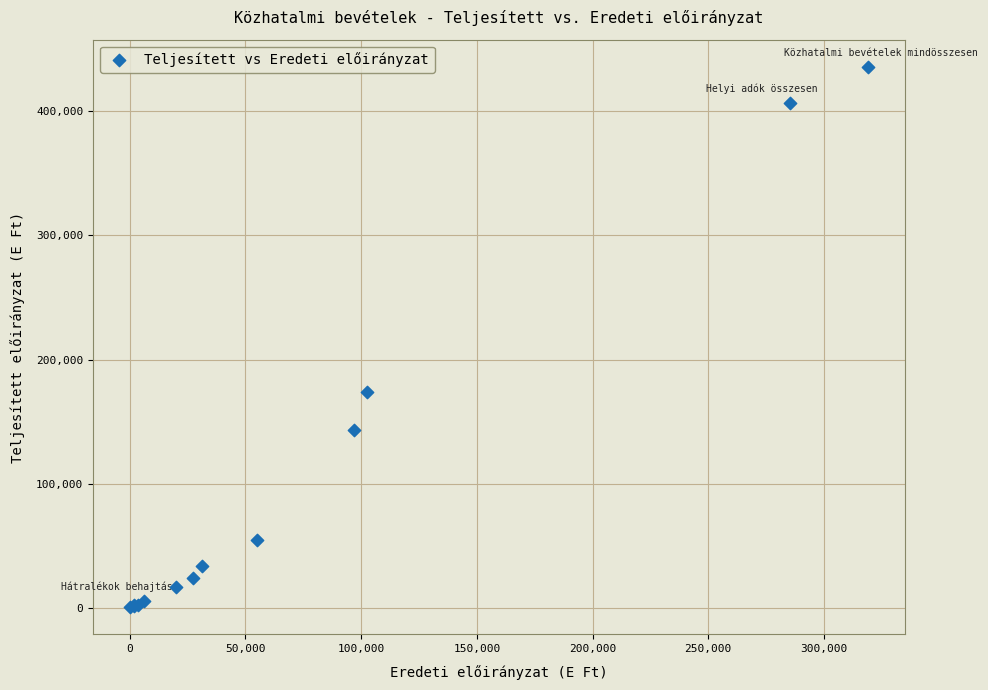

What Y value in the scatter plot is closest to 218192?

173714